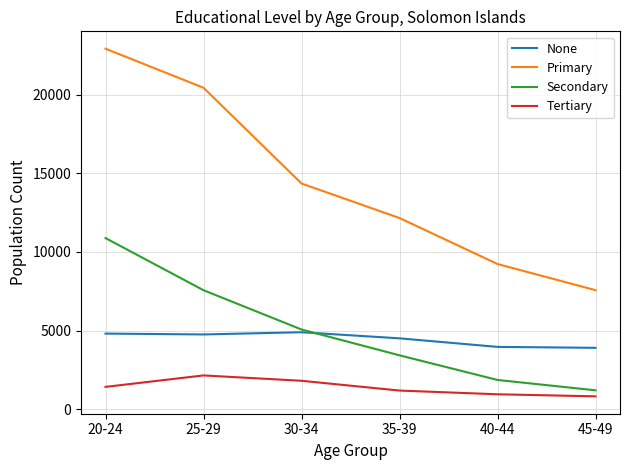

The Tertiary series shows 959 at 40-44. True or false?

True